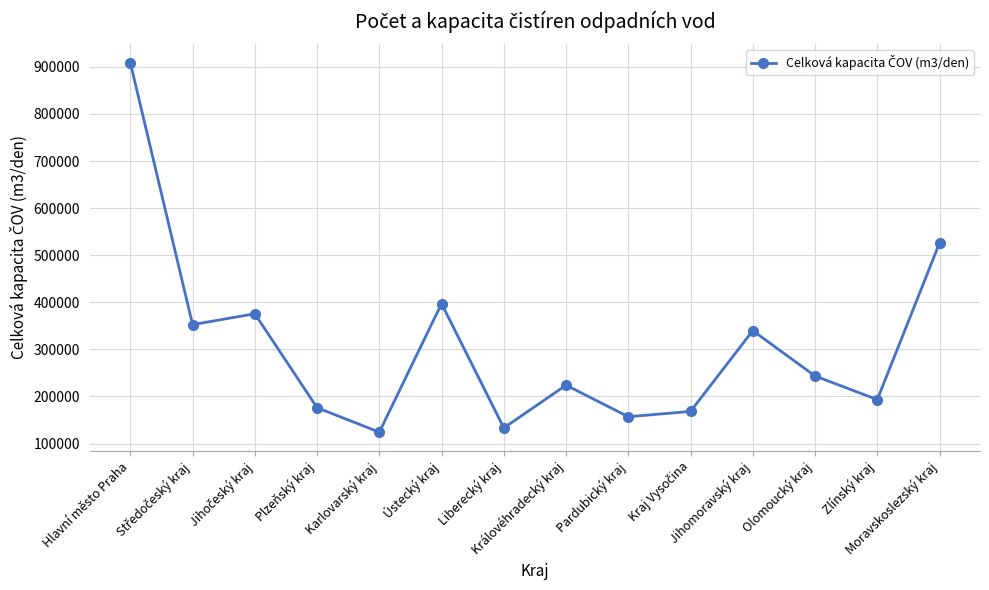

What is the sum of the values at Ústecký kraj and Karlovarský kraj?

521316